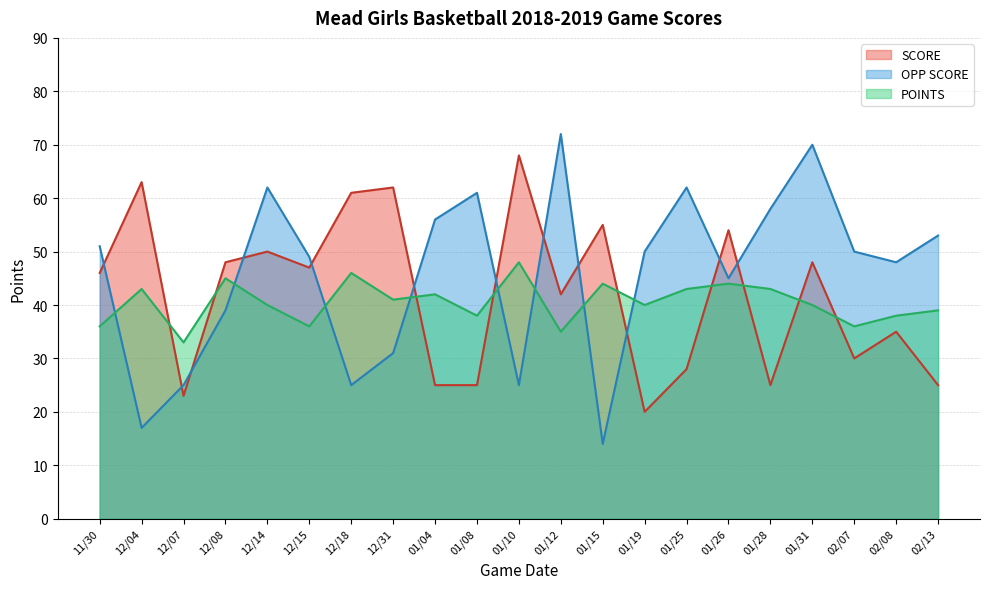

At which label does SCORE first exceed 46?

12/04